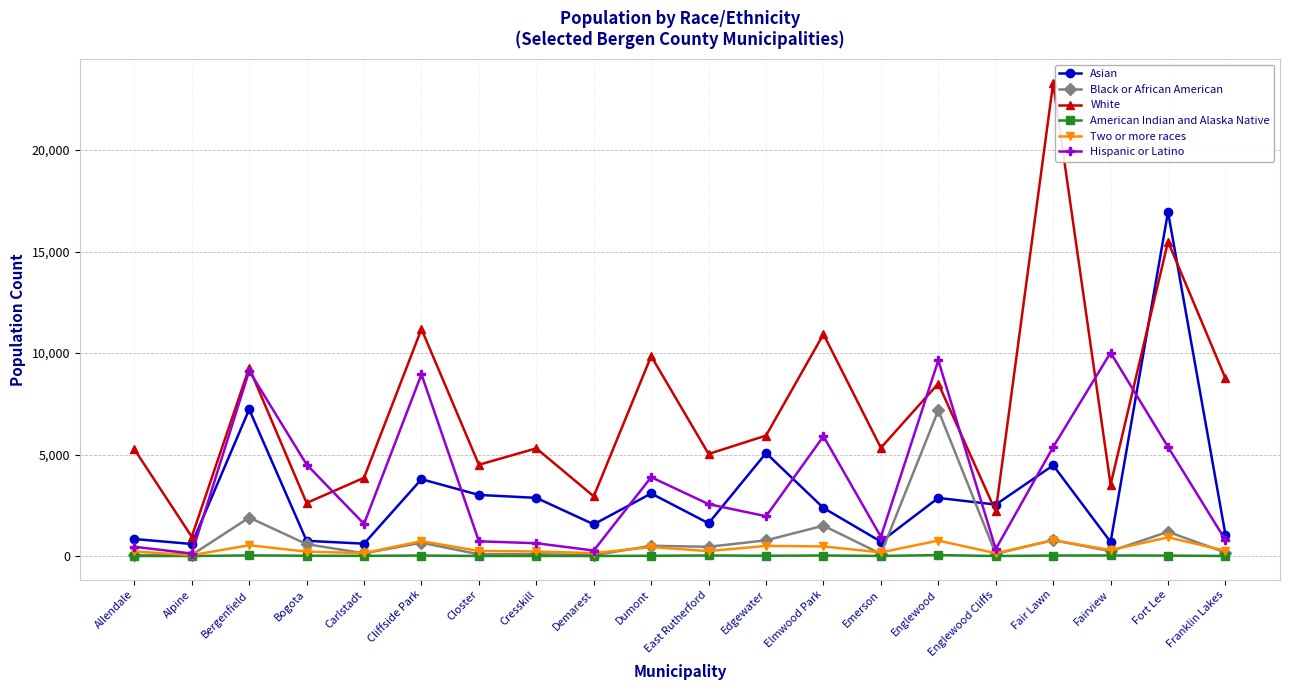

List the series in order of their peak value, lowest first.

American Indian and Alaska Native, Two or more races, Black or African American, Hispanic or Latino, Asian, White